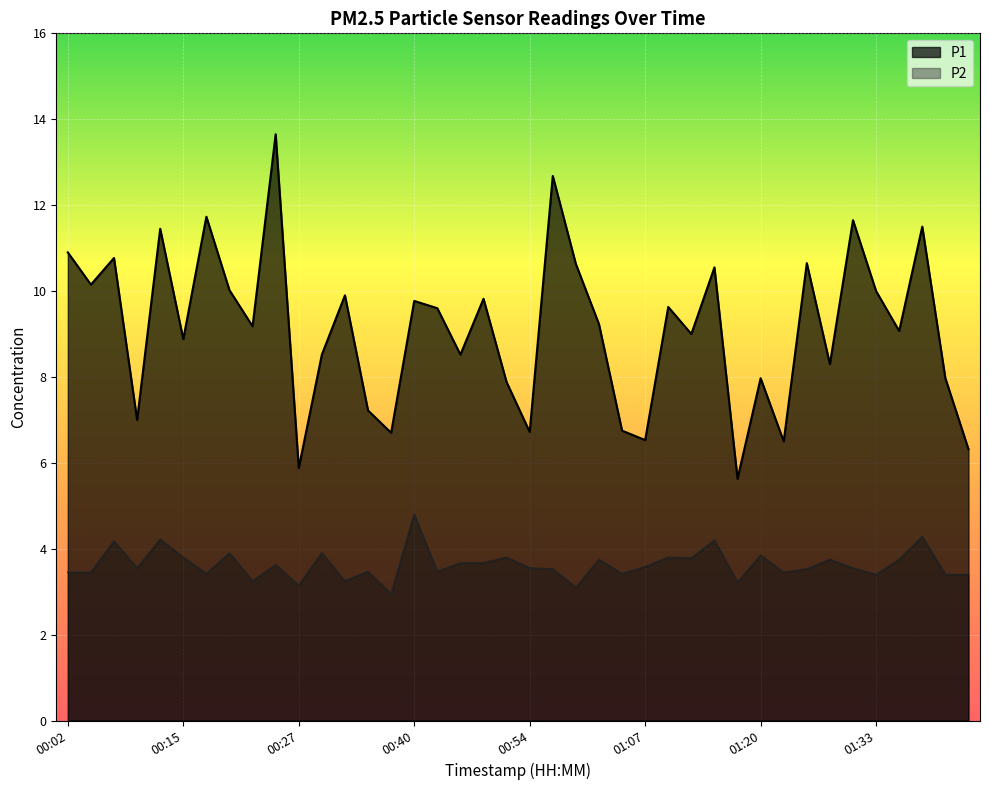

What is the difference between the maximum and minimum values in the P2 series?

1.8